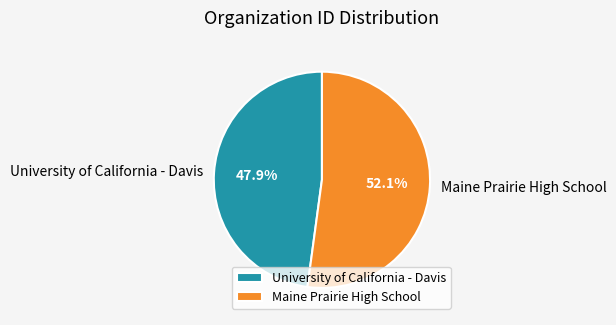

Which slice is the largest?

Maine Prairie High School